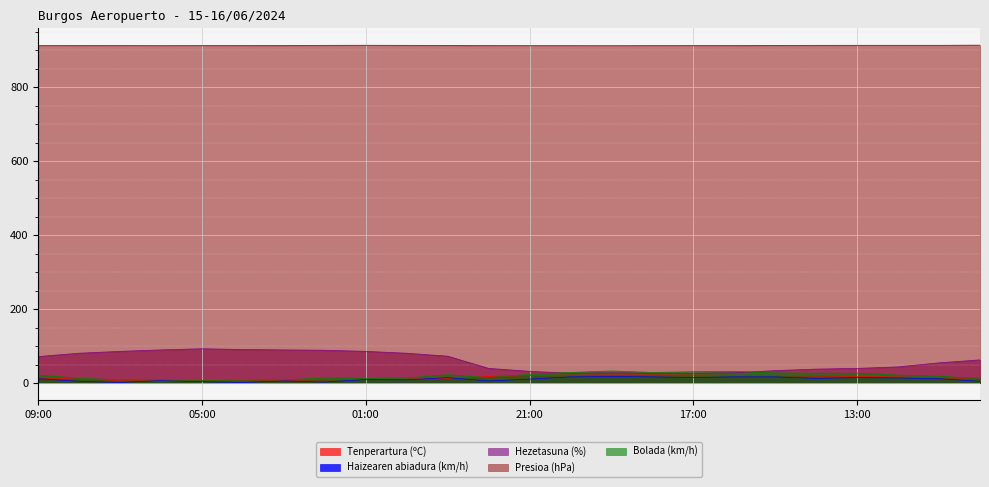

Is it true that Haizearen abiadura (km/h) equals 29.9 at 20:00?

False